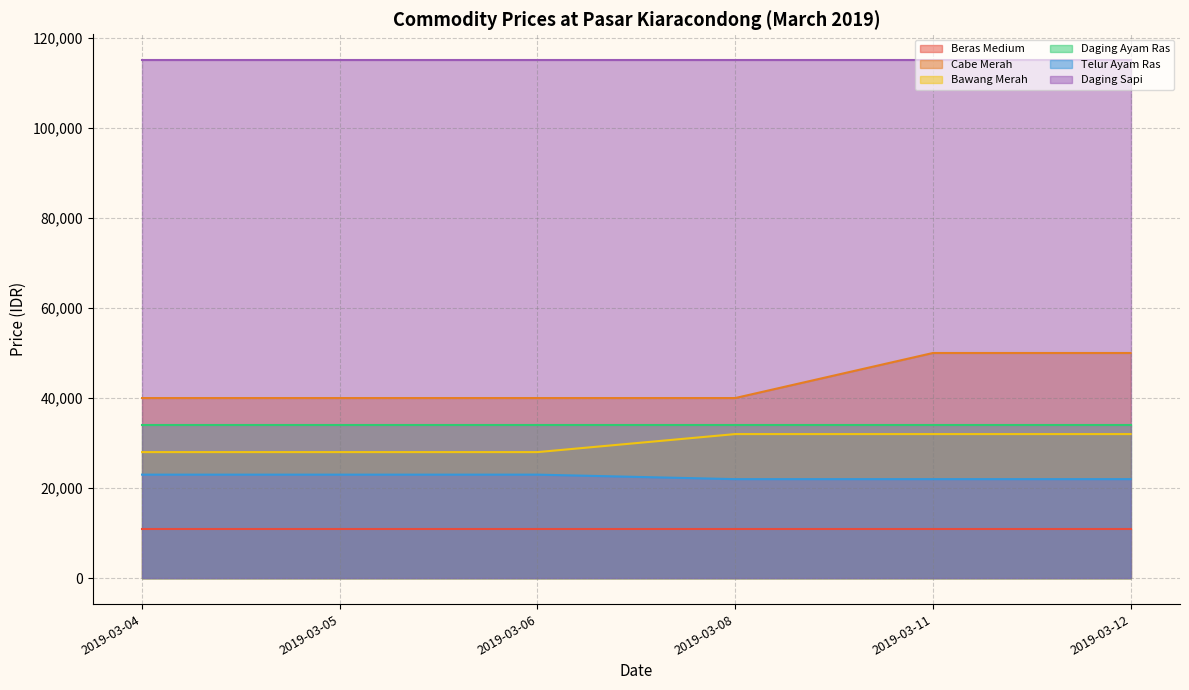

Is the value of Telur Ayam Ras at 2019-03-11 greater than the value of Bawang Merah at 2019-03-05?

No